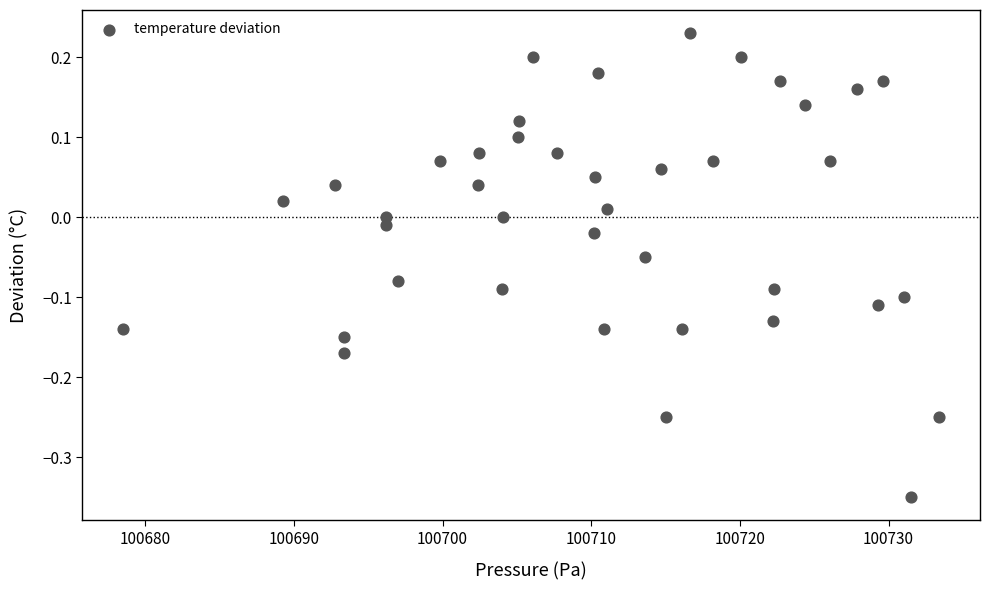

What is the range of Y values (max minus min)?

0.6